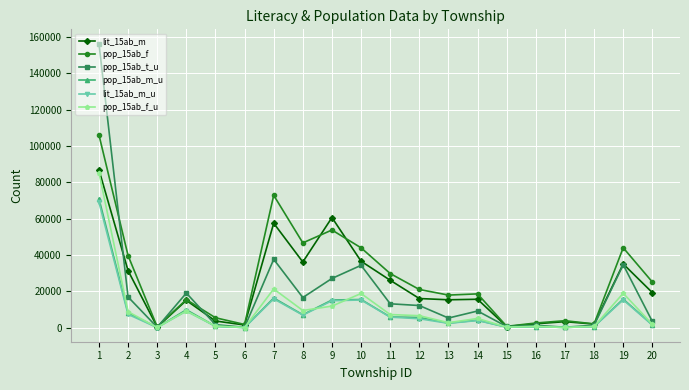

Where is pop_15ab_f nearest to the value 53282?

9